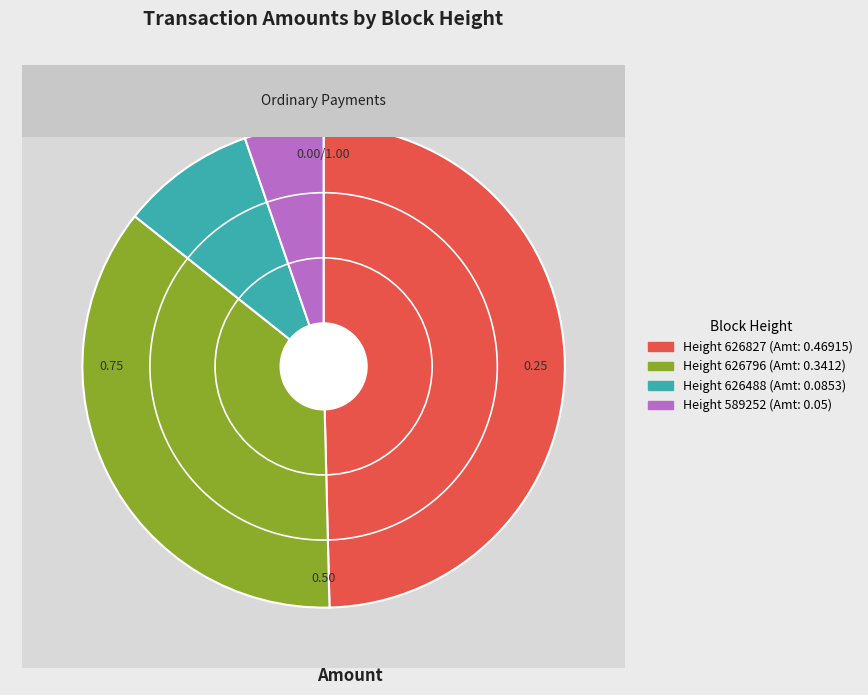

To the nearest percent, what percentage of the pie is 626827?

50%